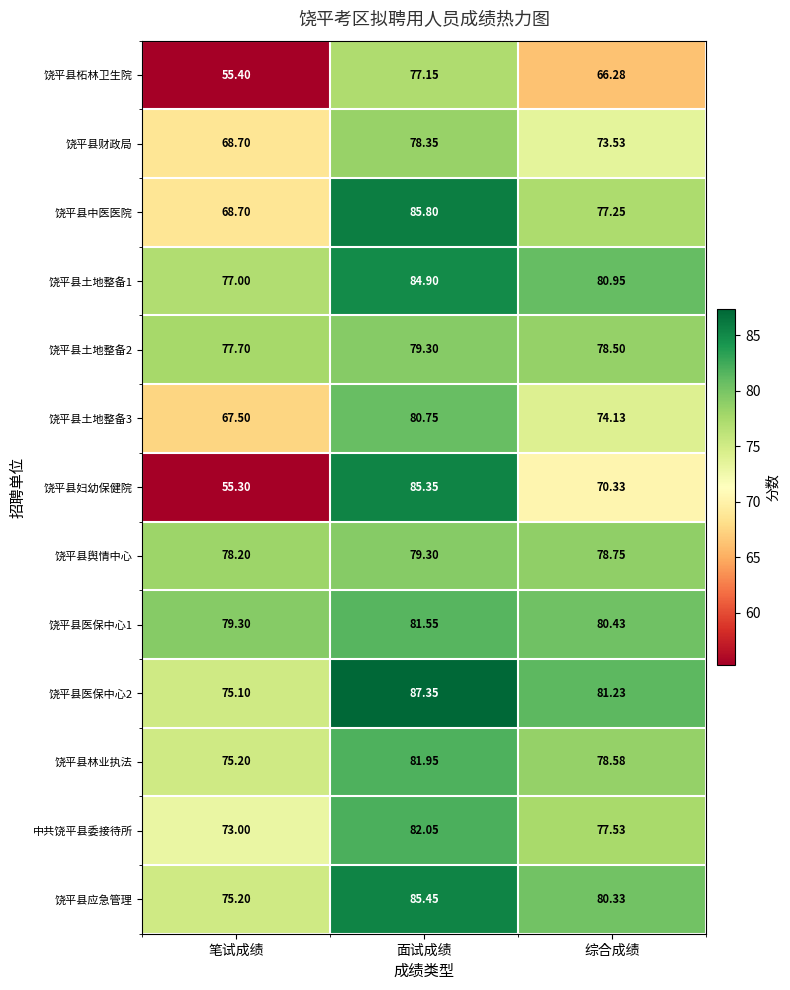

At which label does 饶平县舆情中心 reach its peak?

面试成绩